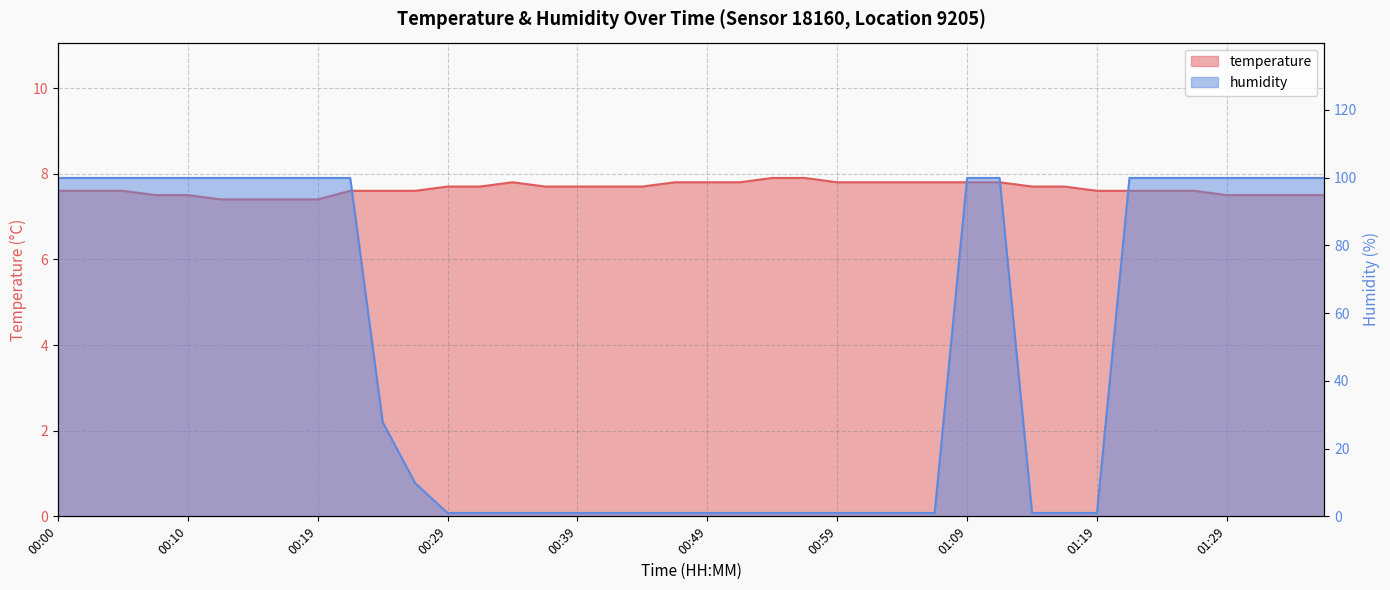

Which category has the lowest value across all series?

00:29